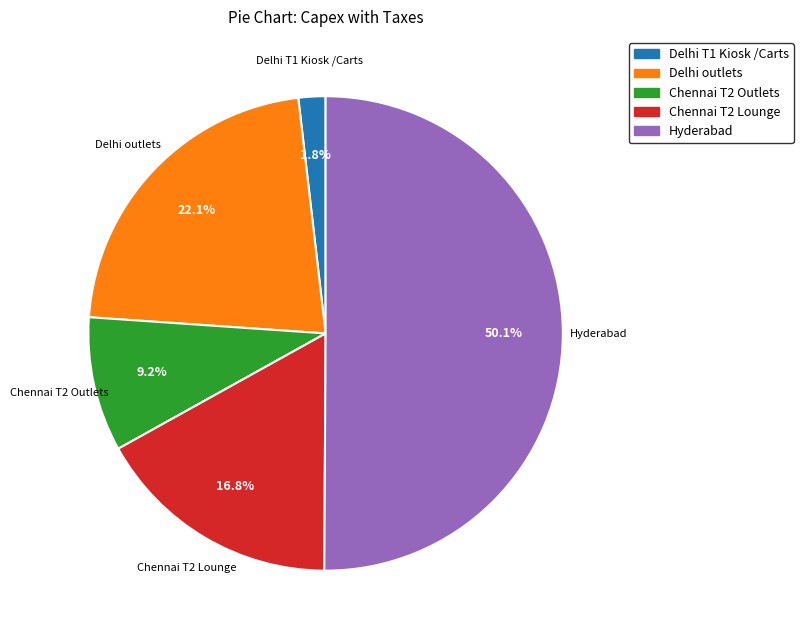

Is the sum of Chennai T2 Lounge and Delhi outlets greater than half?

No